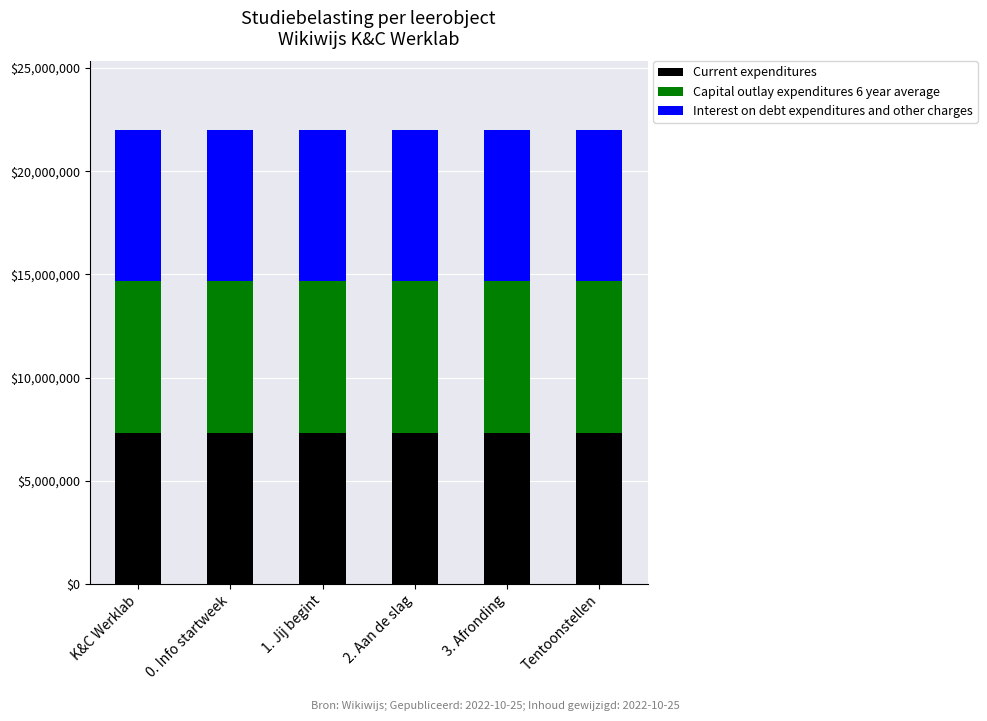

Does the chart contain stacked bars?

Yes